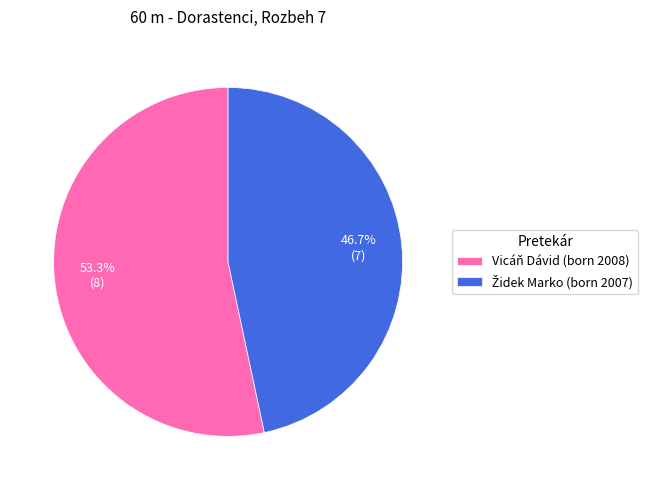

Is it true that Vicáň Dávid is 53% of the pie?

True